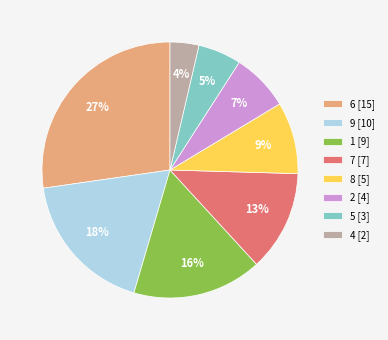

Between 7 [7] and 1 [9], which is larger?

1 [9]